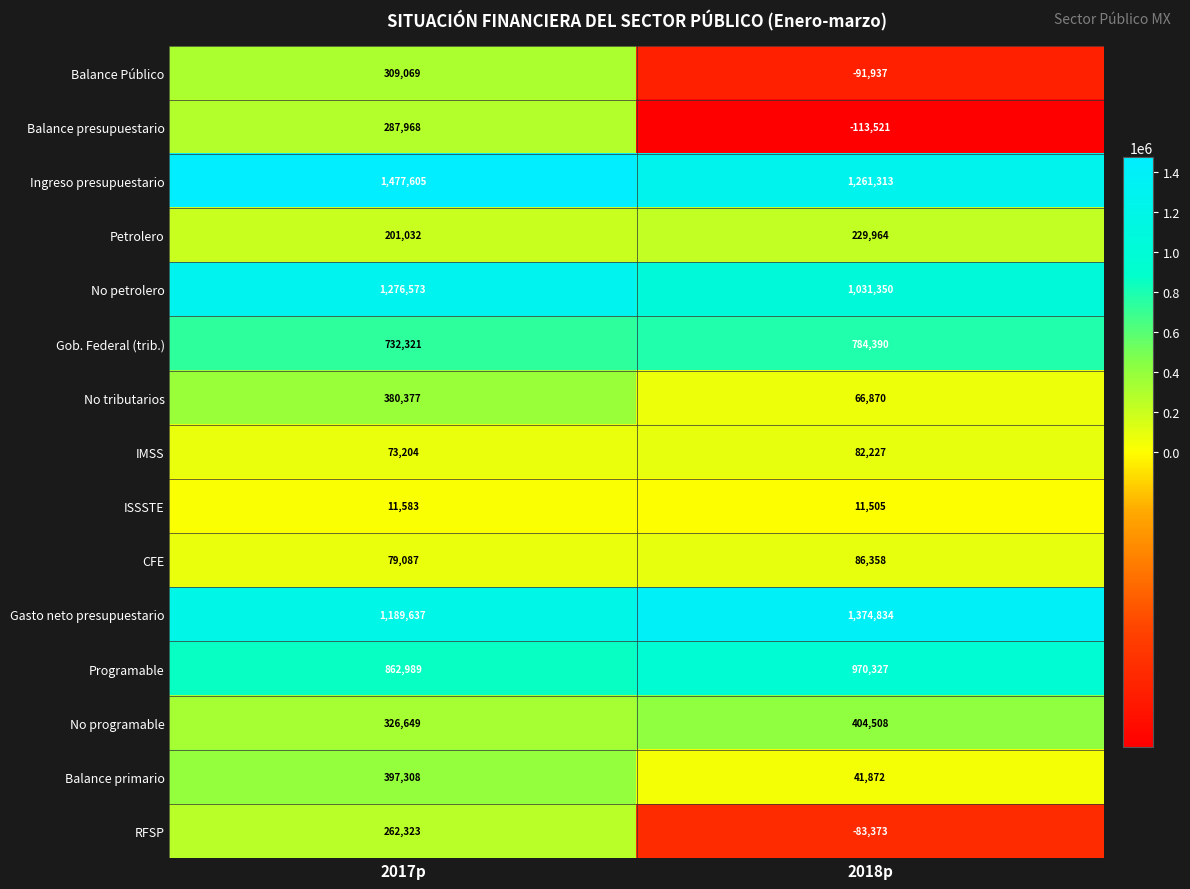

What is the spread (max minus min) of values at 2018p?

1488355